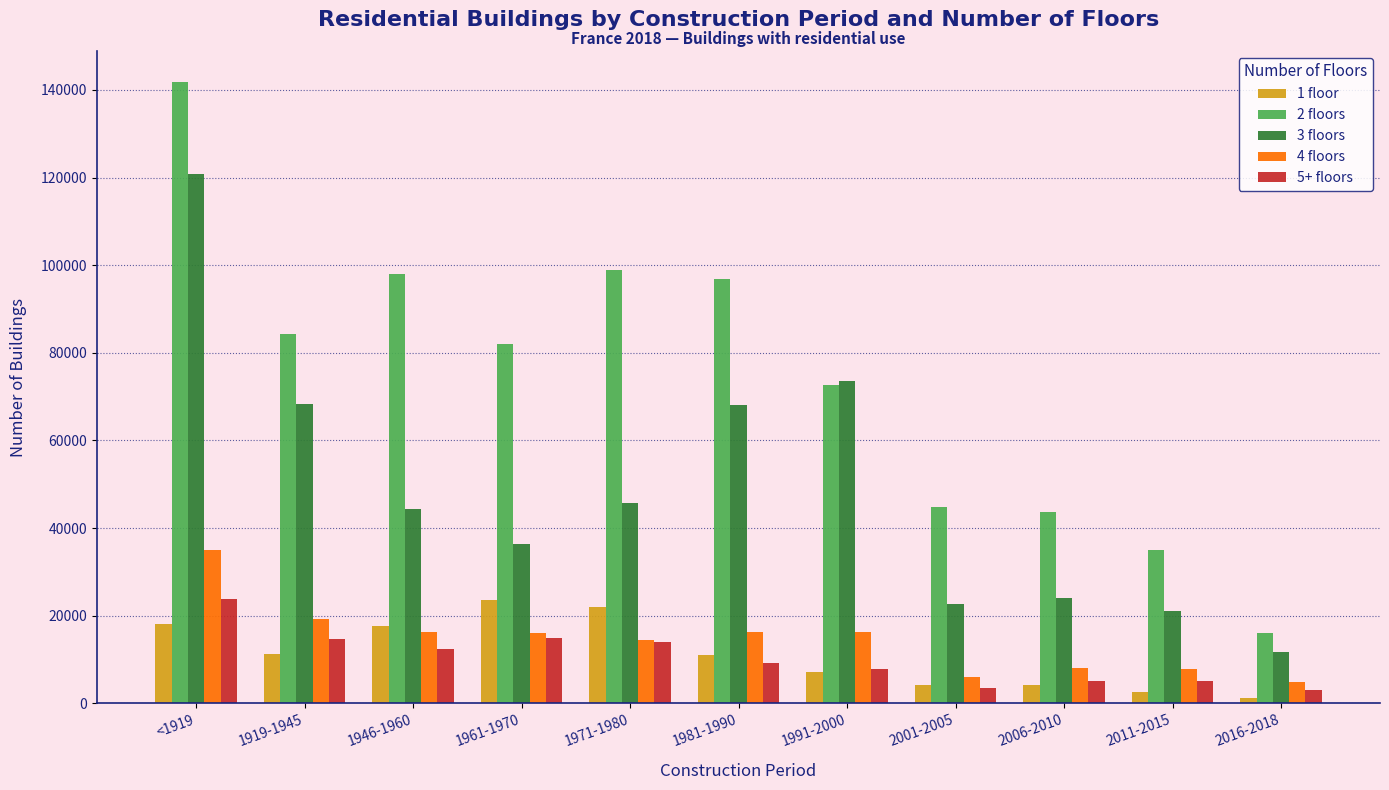

At how many categories does at least one series exceed 39473?

9